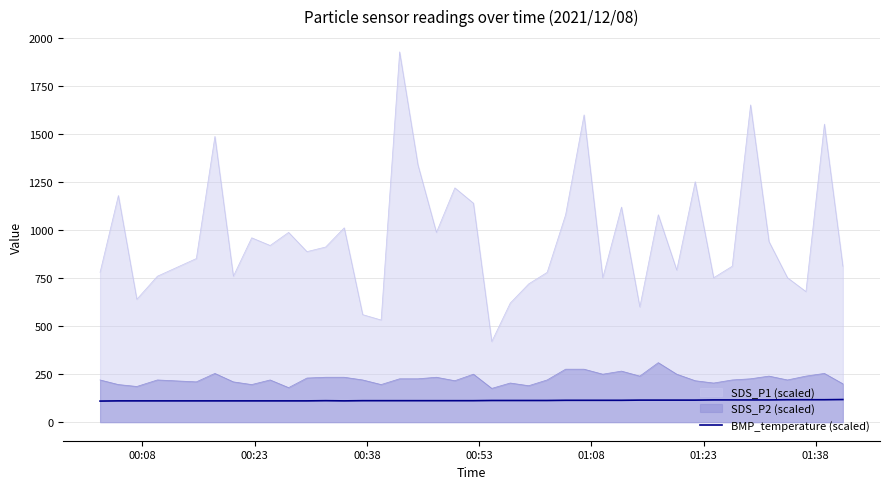

Does the chart have visible grid lines?

Yes